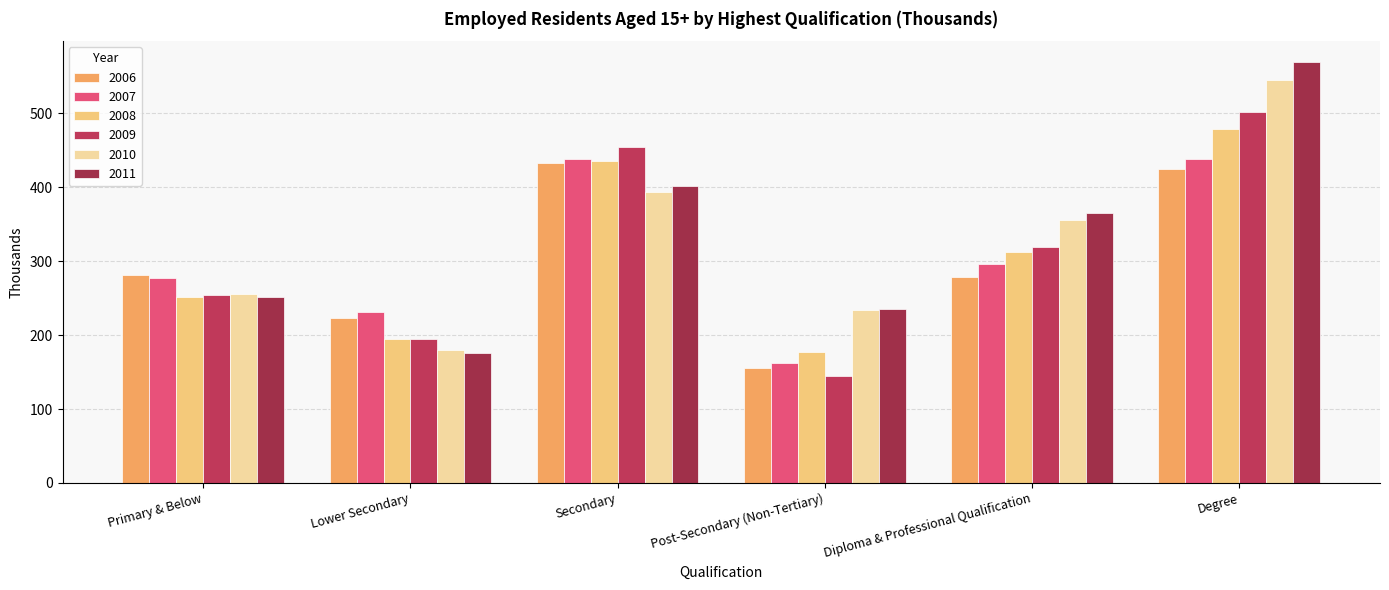

What is the value of the 2010 bar at the 2nd from the left?

179.7